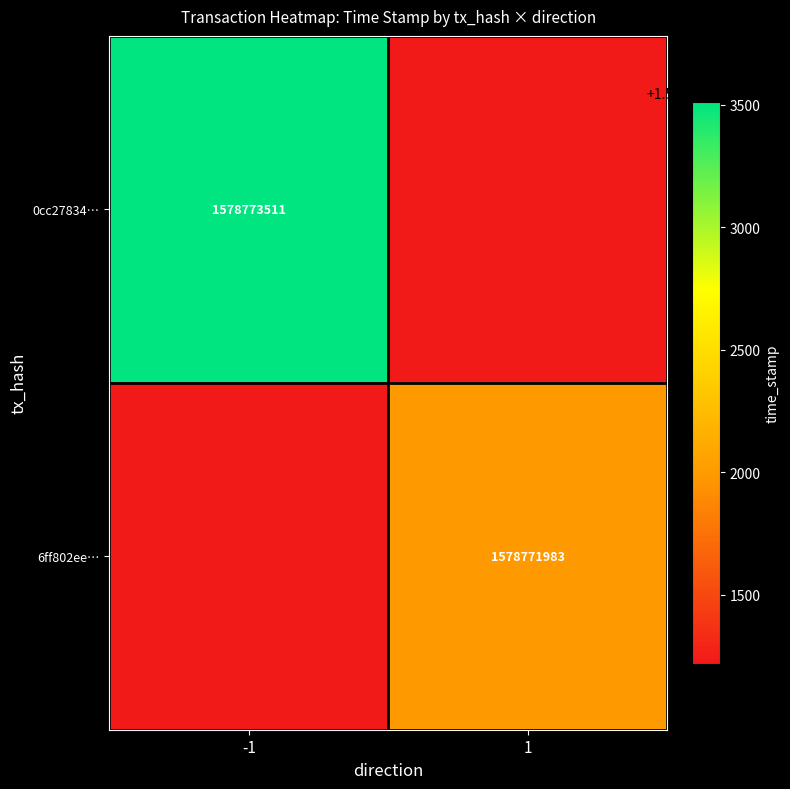

What is the total value across all series at -1?

3157544730